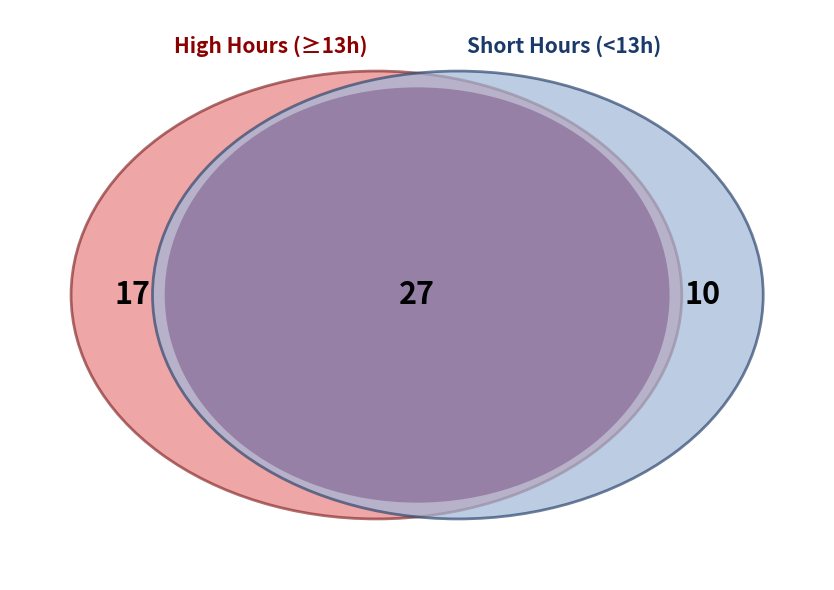

Do 9 and 1 together represent more than half of the pie?

No